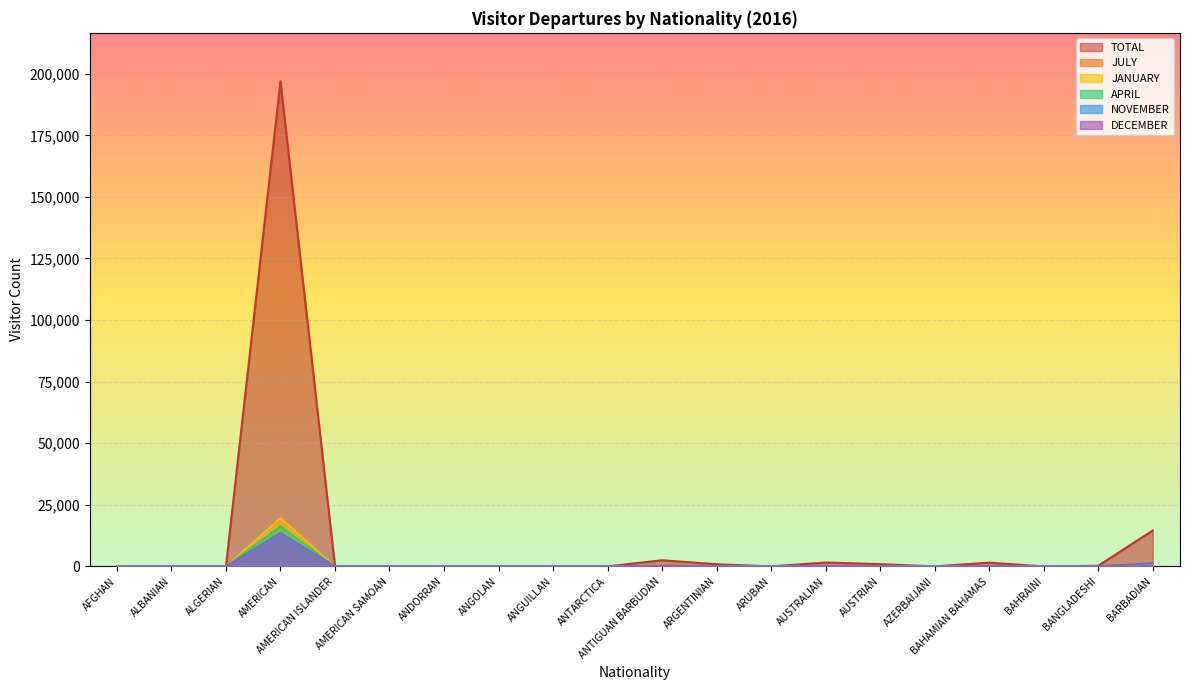

What is the value of the JANUARY point at the 9th from the left?

4